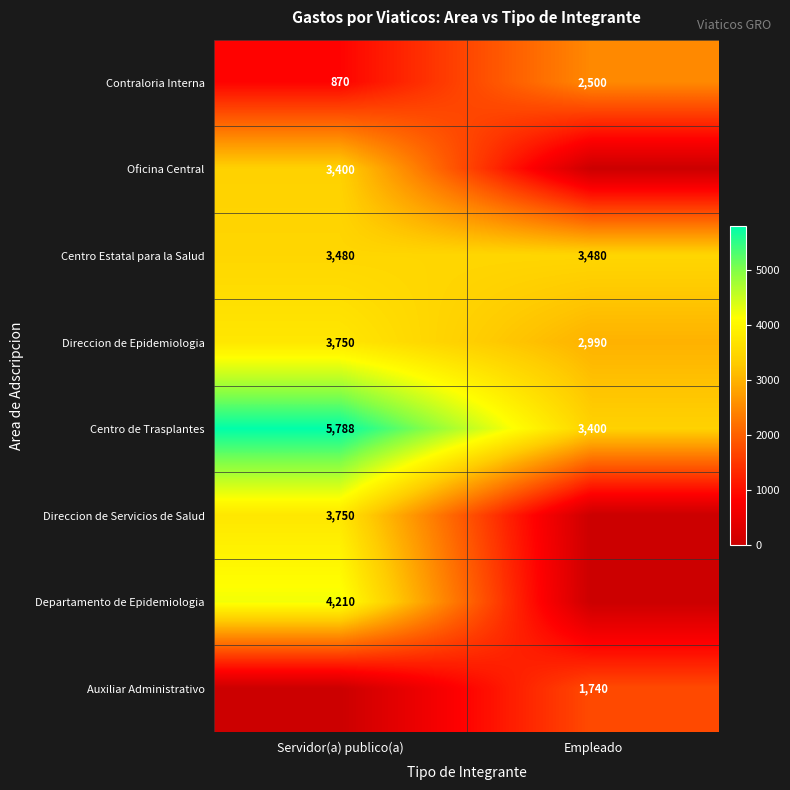

Is it true that Direccion de Epidemiologia equals 1257 at Servidor(a) publico(a)?

False